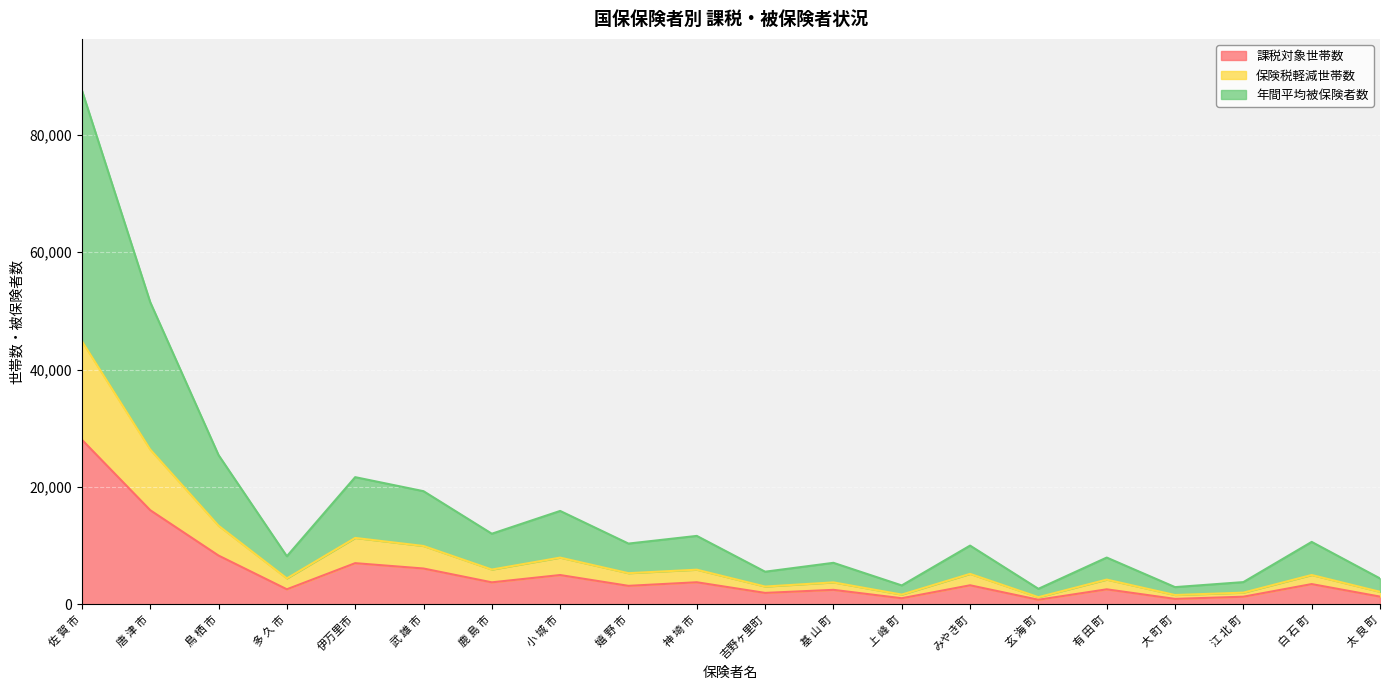

Between 江 北 町 and 武 雄 市, which is larger?

武 雄 市